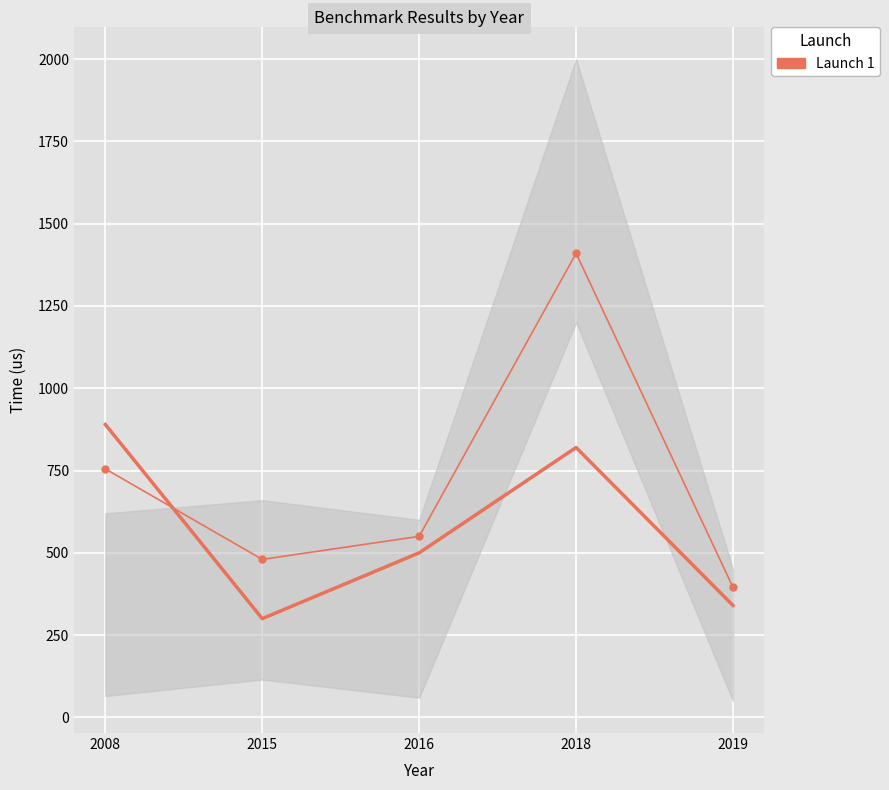

Which series has the largest range (max minus min)?

Measured Time